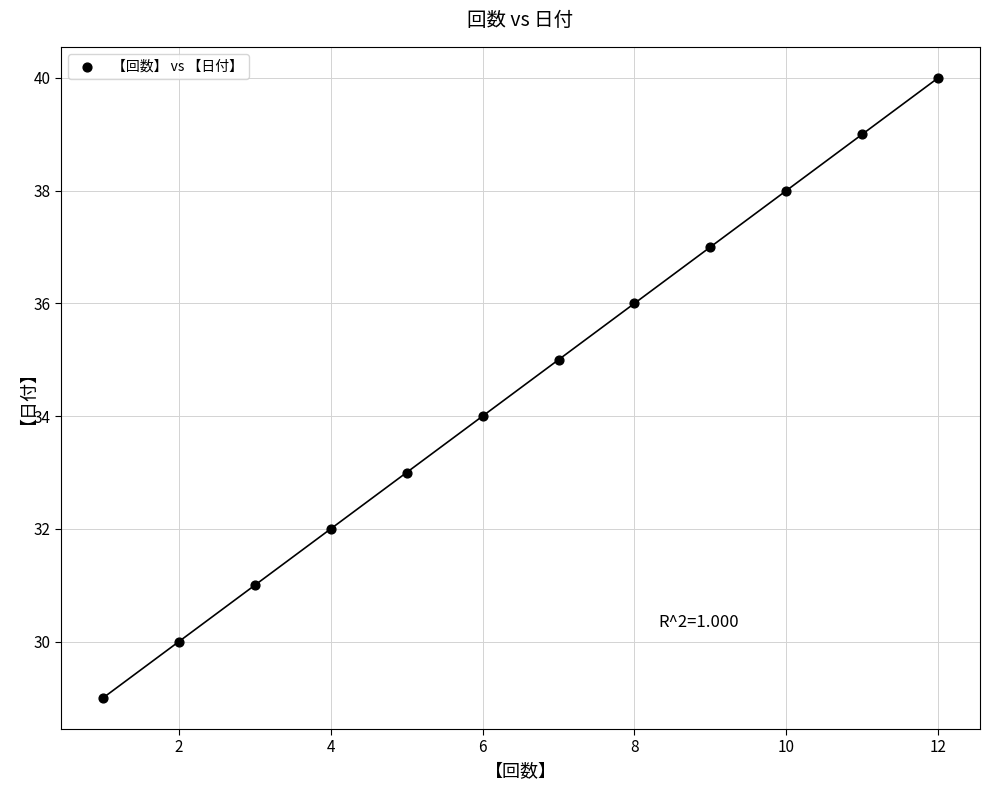

What is the average X value?

6